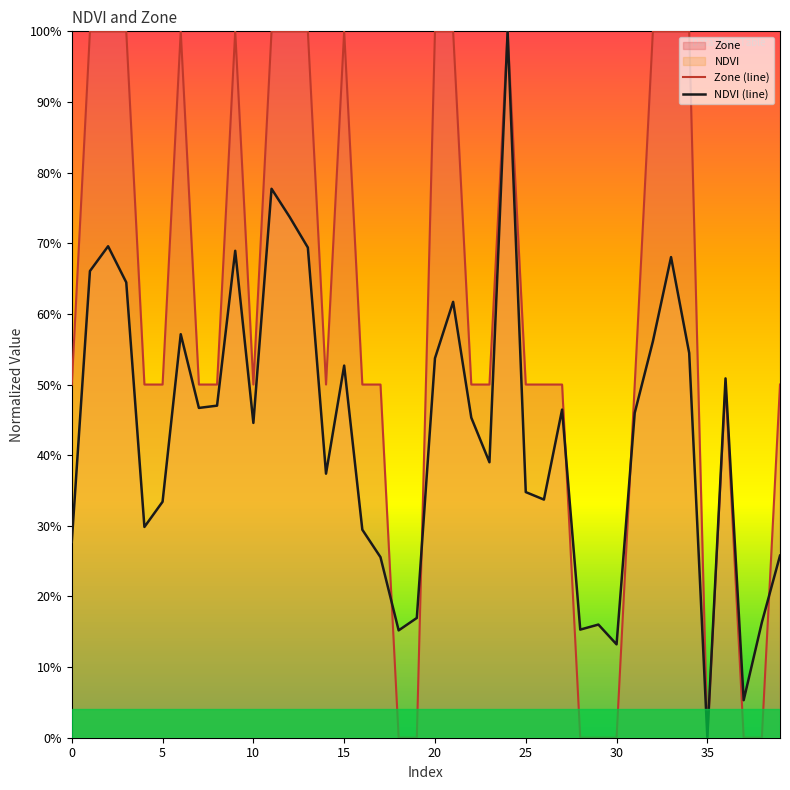

At which label is NDVI (line) closest to 0?

35